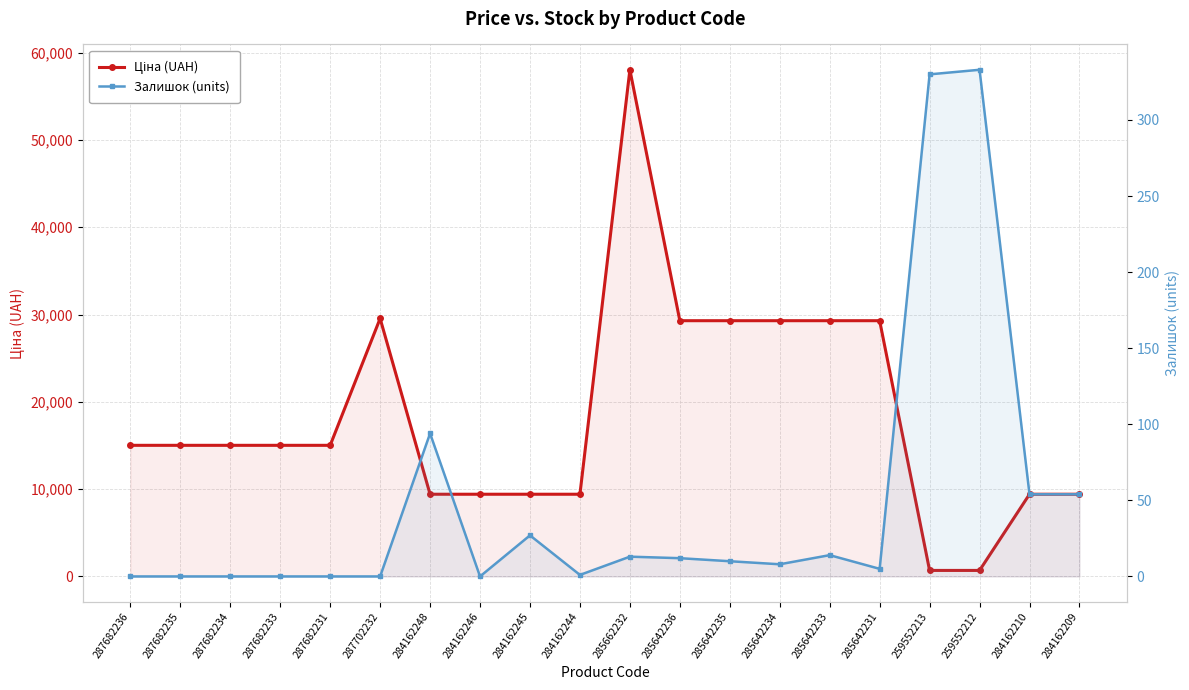

What is the sum of the Ціна (UAH) values at 285642235 and 285642233?

58589.8